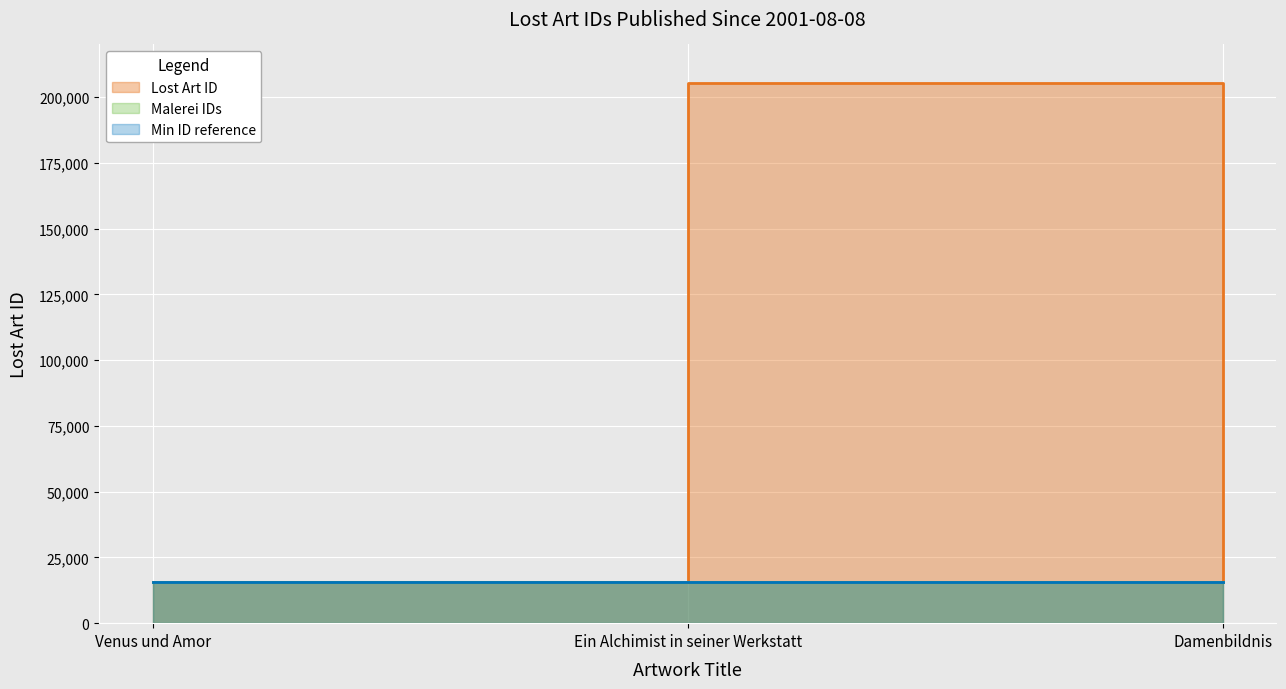

Between Damenbildnis and Ein Alchimist in seiner Werkstatt, which is larger?

Ein Alchimist in seiner Werkstatt